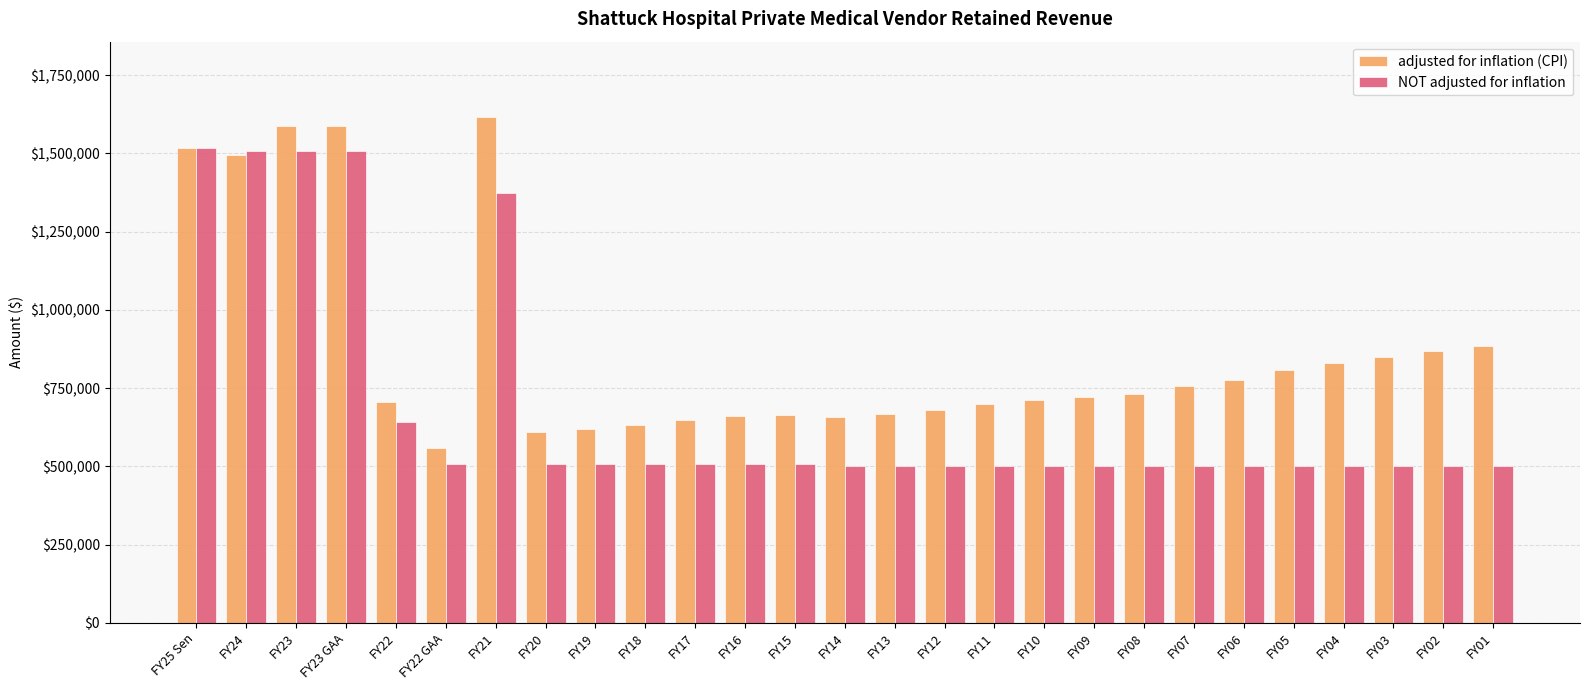

What is the difference between the second highest and second lowest values in the adjusted for inflation (CPI) series?

977264